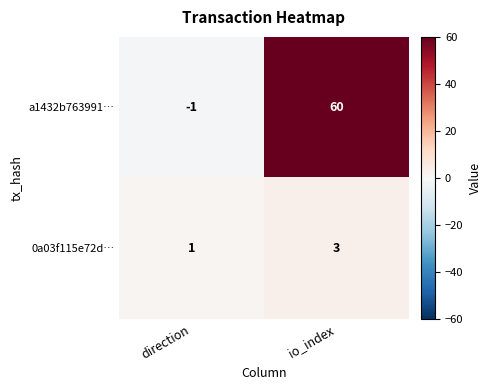

Which category has the lowest value across all series?

direction